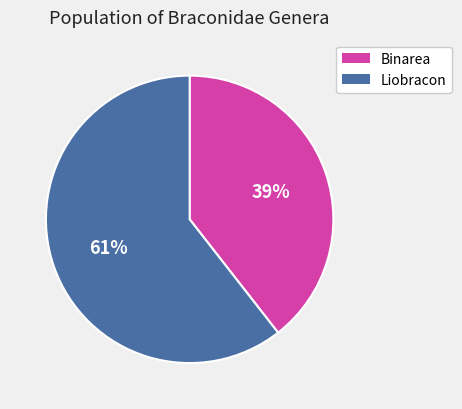

To the nearest percent, what portion does Binarea represent?

39%